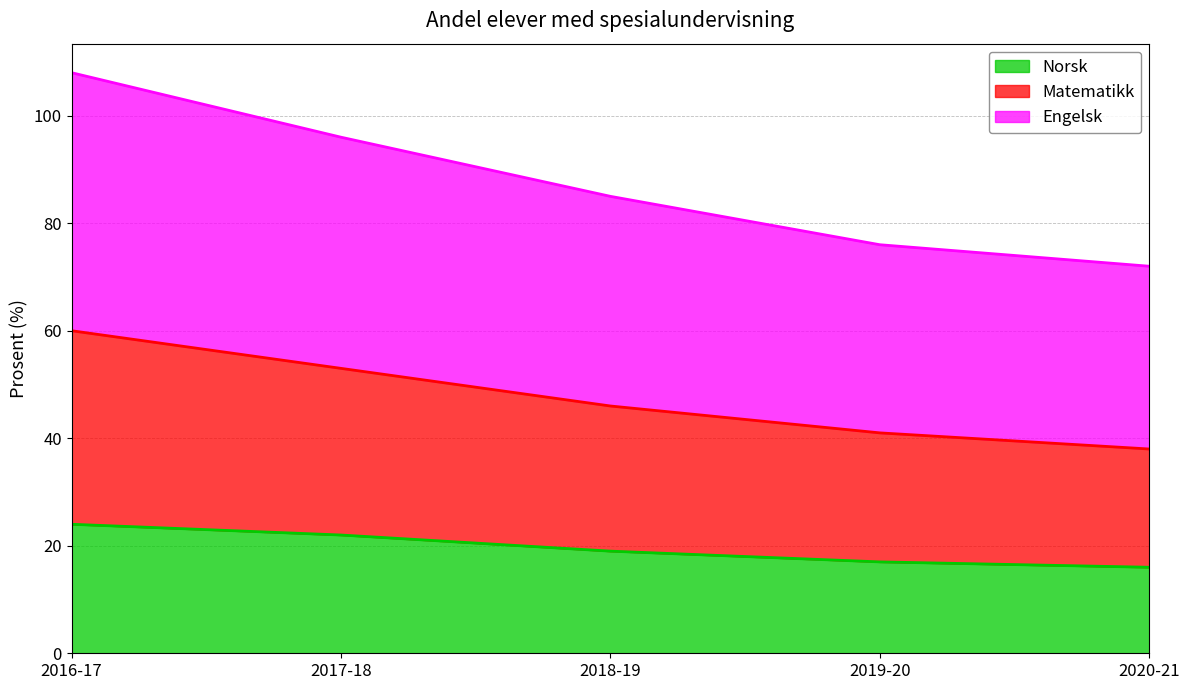

What is the minimum value for Norsk?

16